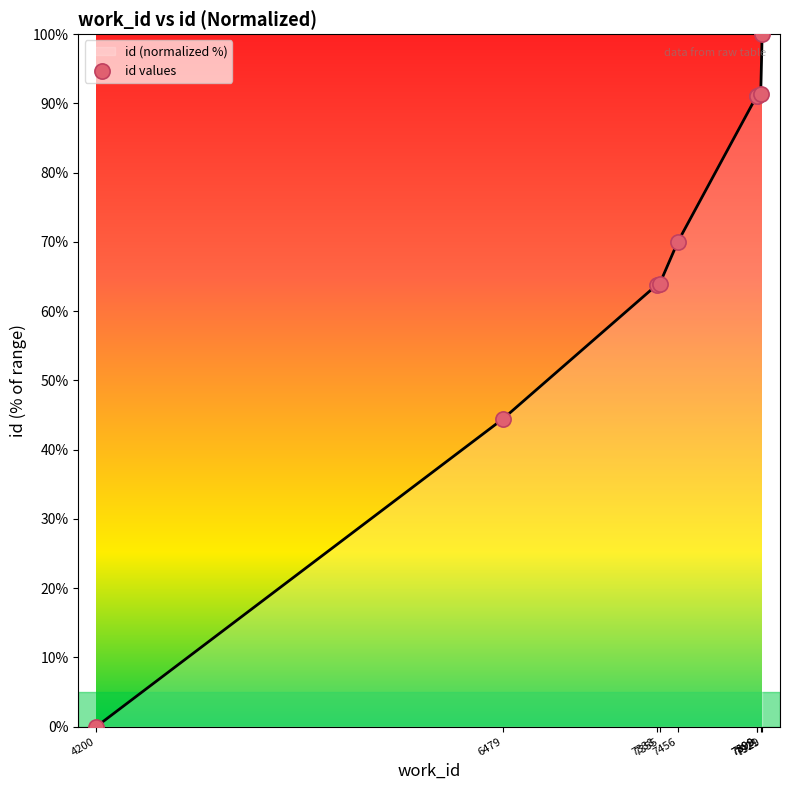

Between 7898 and 7338, which is larger?

7898